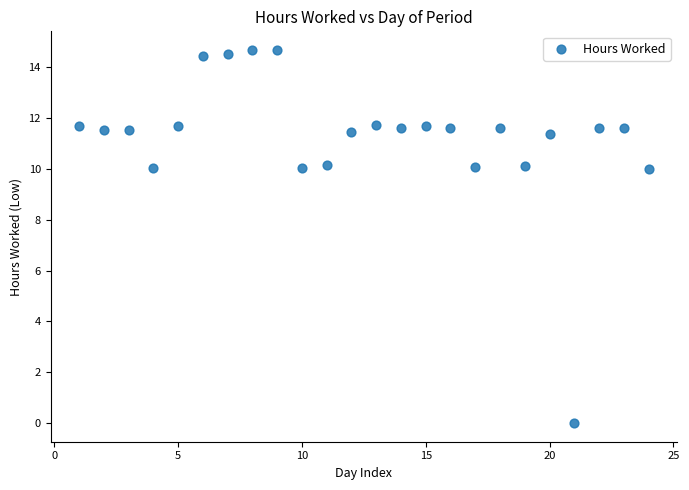

What is the range of Y values (max minus min)?

14.7